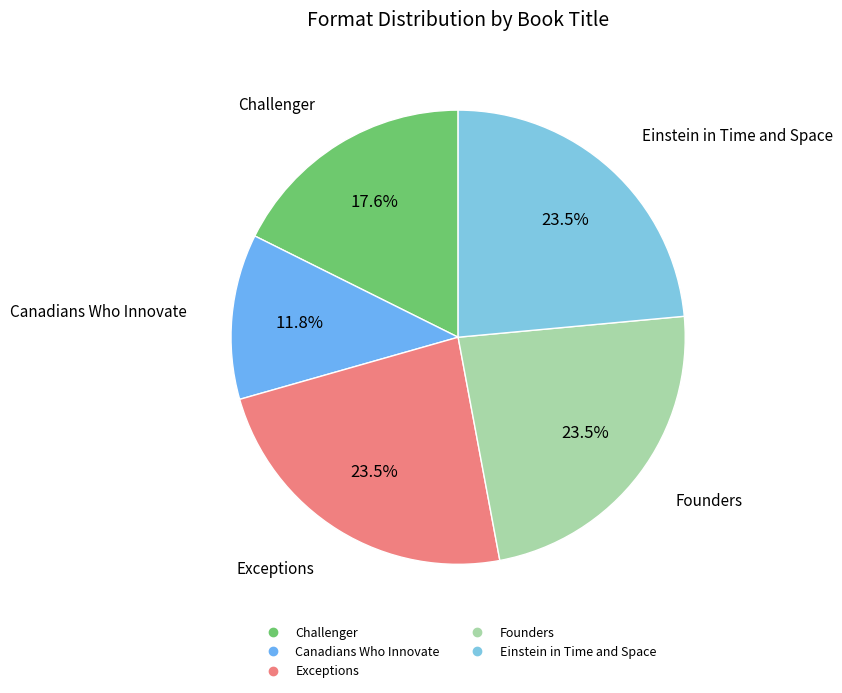

Approximately how many times larger is the value at Exceptions compared to Canadians Who Innovate?

2.0